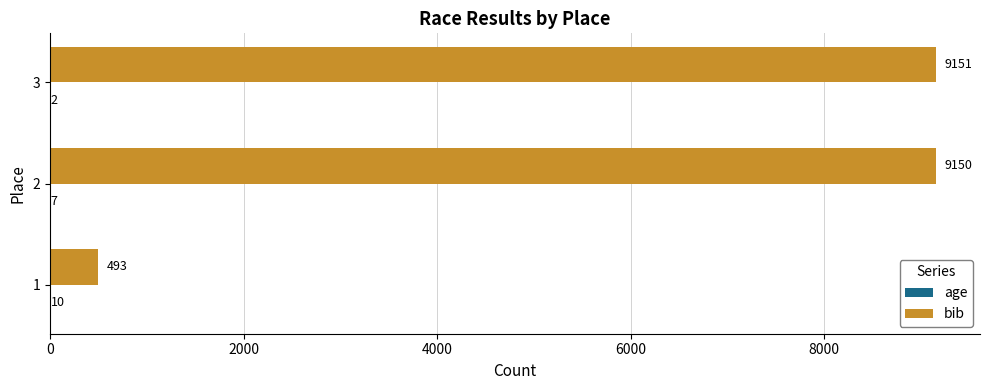

The value of bib at 2 is 4548. True or false?

False